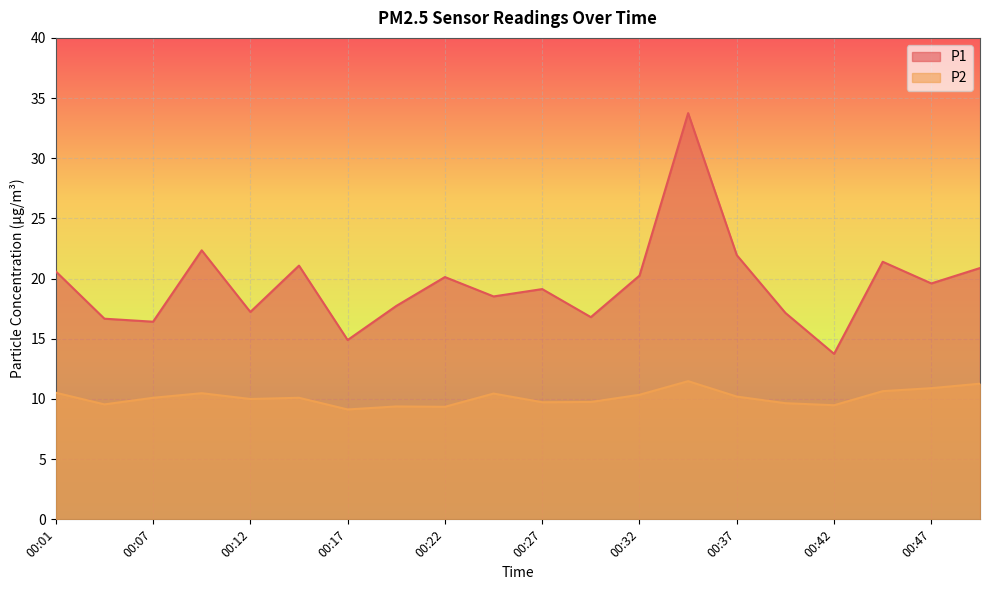

True or false: P1 and P2 intersect in this chart.

False